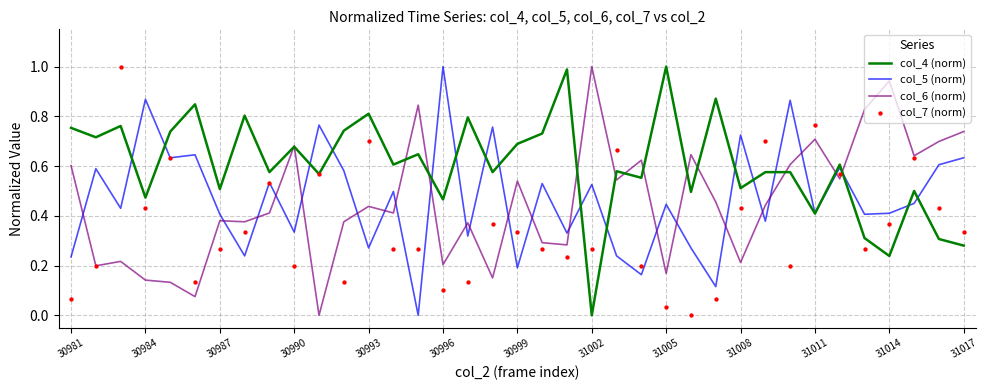

What are all the series names shown in the legend?

col_4 (norm), col_5 (norm), col_6 (norm), col_7 (norm)